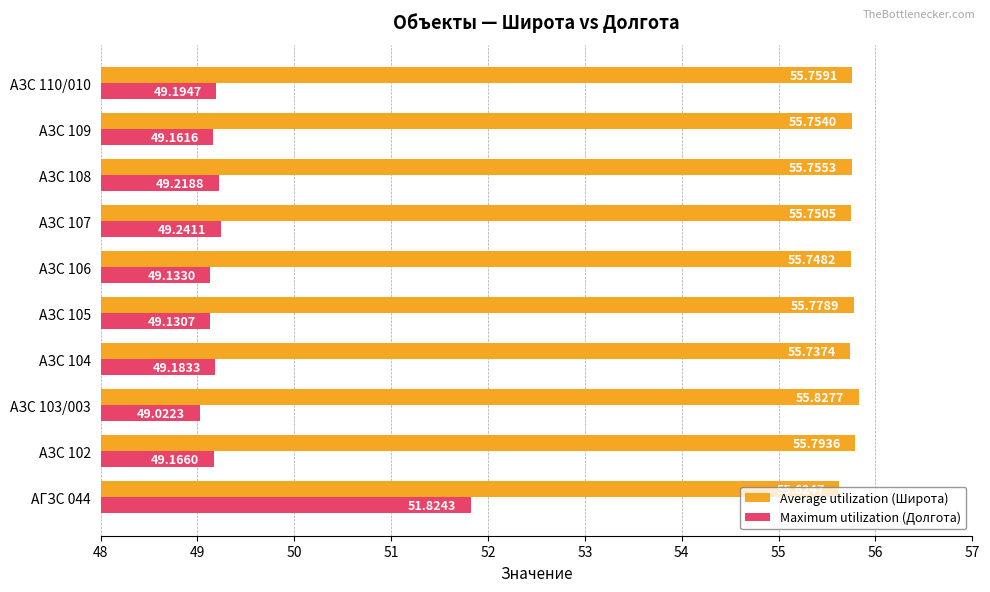

At АЗС 110/010, list the series in order from smallest to largest.

Maximum utilization (Долгота), Average utilization (Широта)